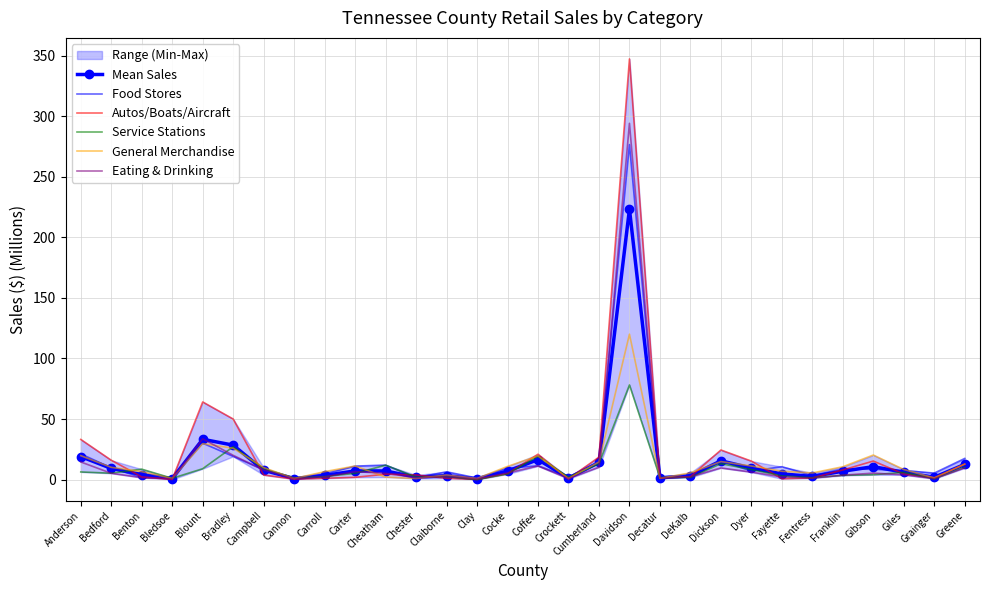

What is the average value of the Eating & Drinking series?

15.7